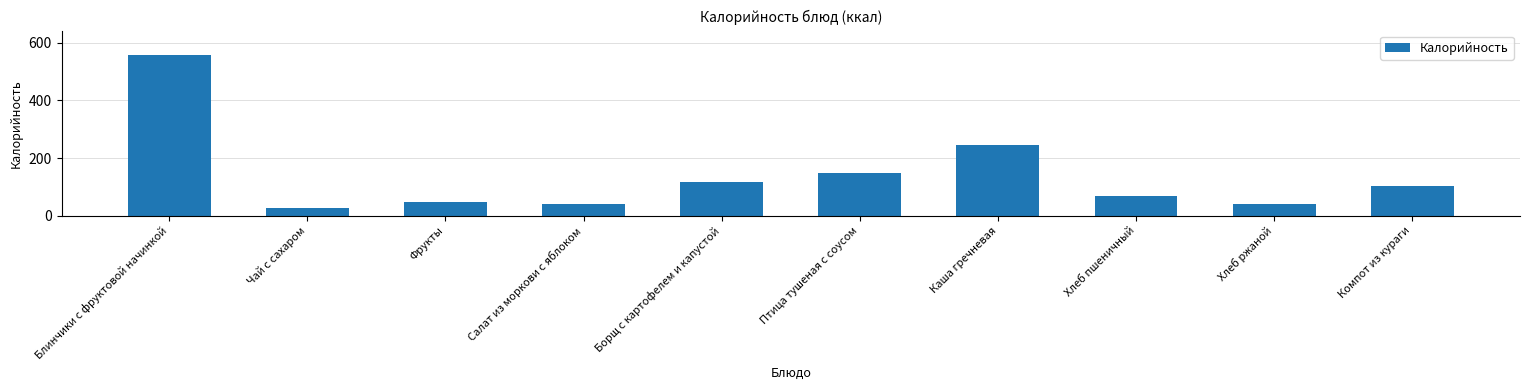

The value at Салат из моркови с яблоком is 16.5. True or false?

False